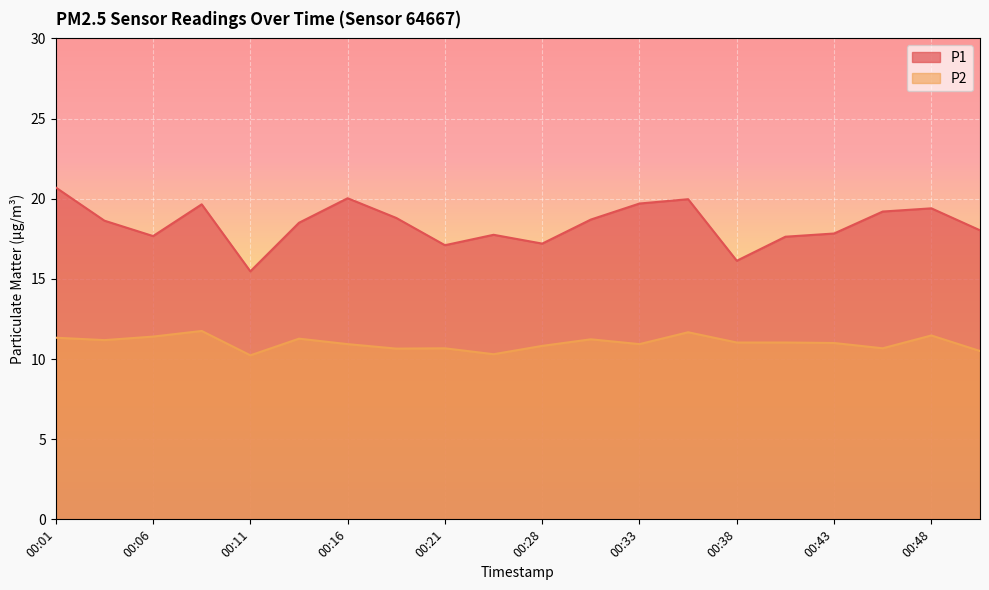

Read the P1 value at 00:33.

19.7